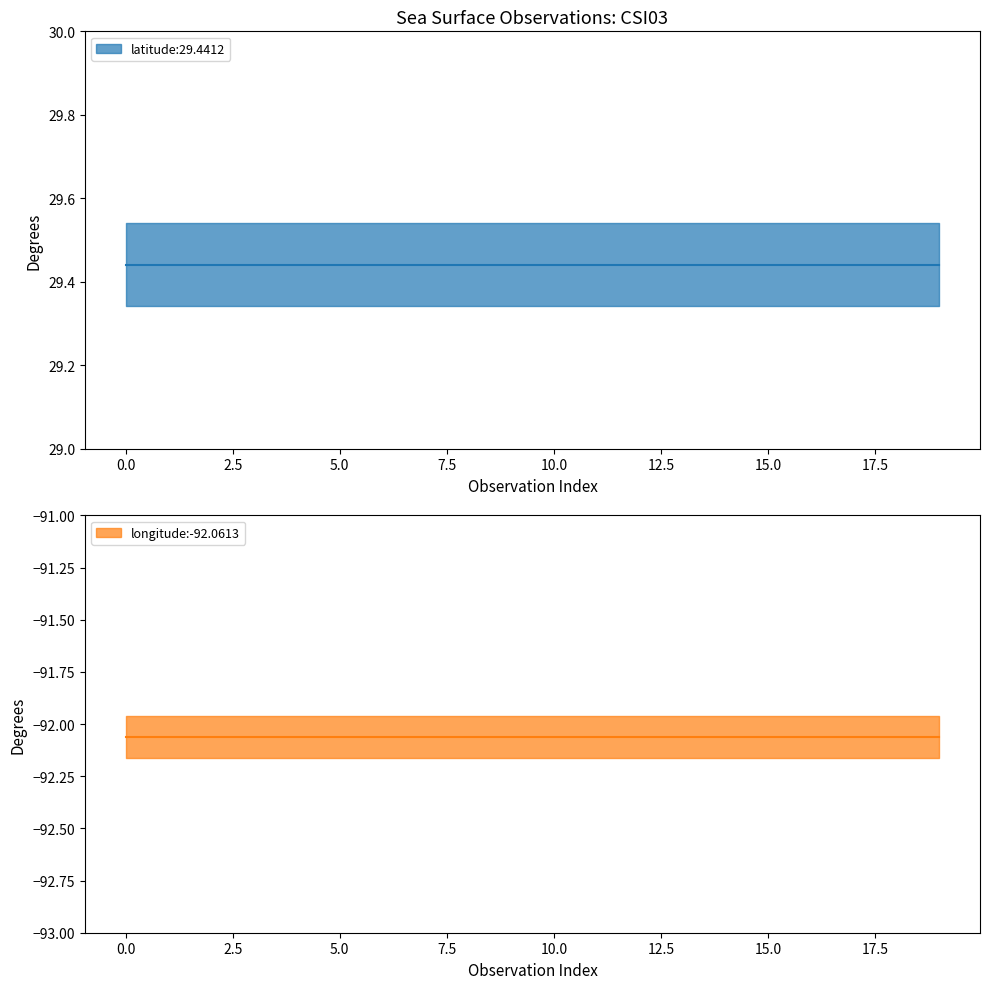

True or false: longitude and latitude cross at least once.

False